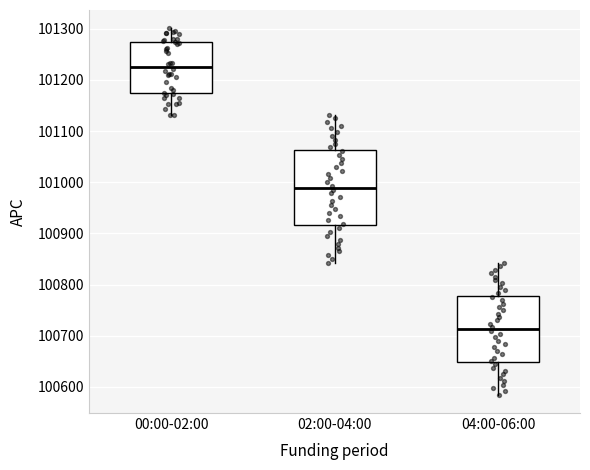

Reading left to right, transcribe this box plot: for each box, give where its median line is, the range the box spans, and where its two whiskers end, as read against the y-axis. The values are not printed on the chart, so give them approximately, as read against the axis.

00:00-02:00: median 101230, box 101170 to 101270, whiskers 101130 to 101300
02:00-04:00: median 100990, box 100920 to 101060, whiskers 100840 to 101130
04:00-06:00: median 100710, box 100650 to 100780, whiskers 100580 to 100840